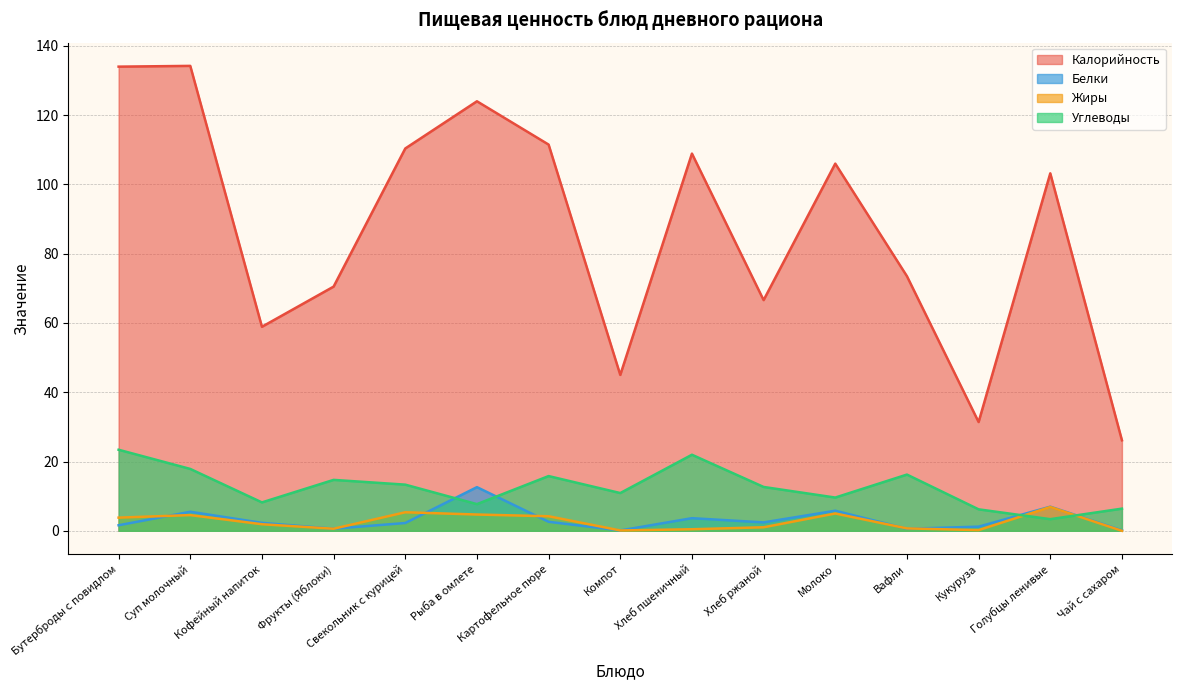

Reading right to left, transcribe all the data shown in this chart.

Калорийность: Чай с сахаром=26.1	Голубцы ленивые=103.2	Кукуруза=31.4	Вафли=73.5	Молоко=106.0	Хлеб ржаной=66.6	Хлеб пшеничный=108.9	Компот=45.0	Картофельное пюре=111.5	Рыба в омлете=124.0	Свекольник с курицей=110.4	Фрукты (Яблоки)=70.5	Кофейный напиток=58.9	Суп молочный=134.2	Бутерброды с повидлом=134.0
Белки: Чай с сахаром=0.1	Голубцы ленивые=7.0	Кукуруза=1.2	Вафли=0.6	Молоко=5.8	Хлеб ржаной=2.4	Хлеб пшеничный=3.6	Компот=0.1	Картофельное пюре=2.6	Рыба в омлете=12.6	Свекольник с курицей=2.2	Фрукты (Яблоки)=0.6	Кофейный напиток=2.3	Суп молочный=5.5	Бутерброды с повидлом=1.6
Жиры: Чай с сахаром=0.0	Голубцы ленивые=6.9	Кукуруза=0.2	Вафли=0.7	Молоко=5.0	Хлеб ржаной=1.0	Хлеб пшеничный=0.5	Компот=0.1	Картофельное пюре=4.2	Рыба в омлете=4.7	Свекольник с курицей=5.3	Фрукты (Яблоки)=0.6	Кофейный напиток=1.9	Суп молочный=4.5	Бутерброды с повидлом=3.8
Углеводы: Чай с сахаром=6.4	Голубцы ленивые=3.4	Кукуруза=6.2	Вафли=16.2	Молоко=9.6	Хлеб ржаной=12.7	Хлеб пшеничный=22.0	Компот=10.9	Картофельное пюре=15.8	Рыба в омлете=7.7	Свекольник с курицей=13.3	Фрукты (Яблоки)=14.7	Кофейный напиток=8.2	Суп молочный=17.9	Бутерброды с повидлом=23.4